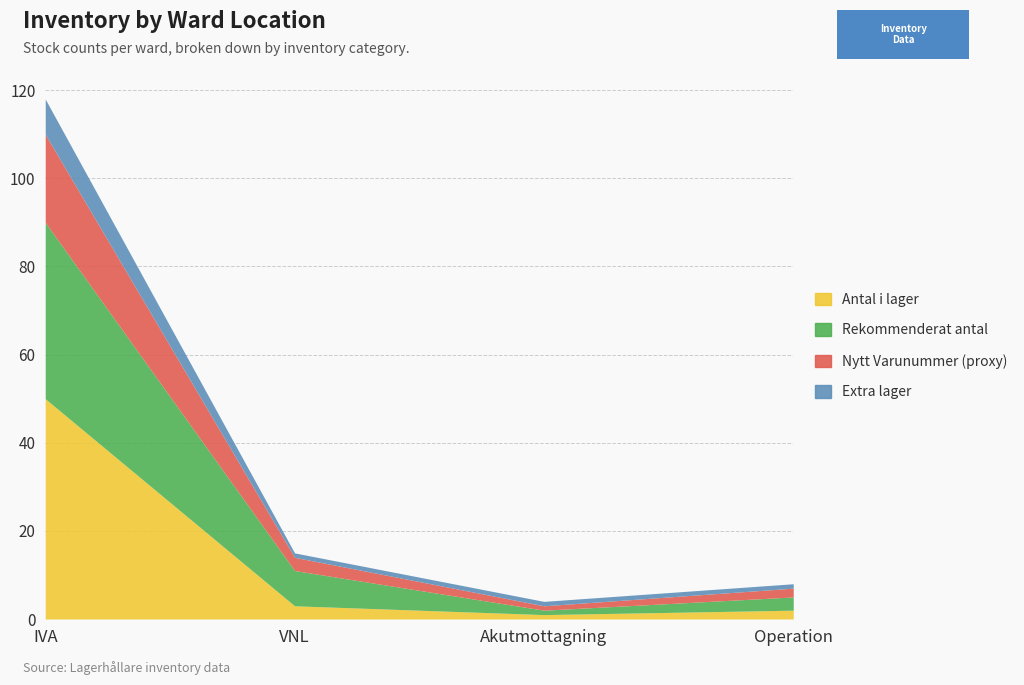

Where is Nytt Varunummer (proxy) nearest to the value 10?

VNL